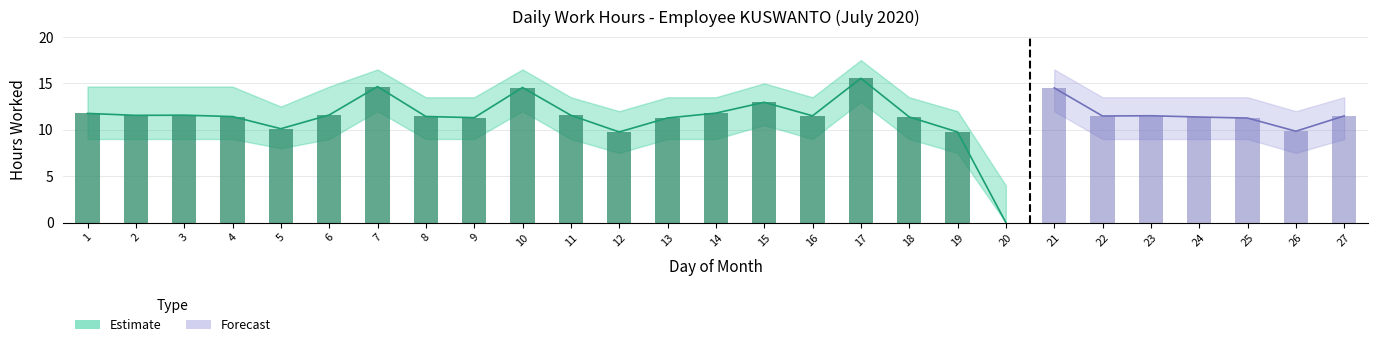

Is it true that Upper Band equals 22.7 at 24?

False